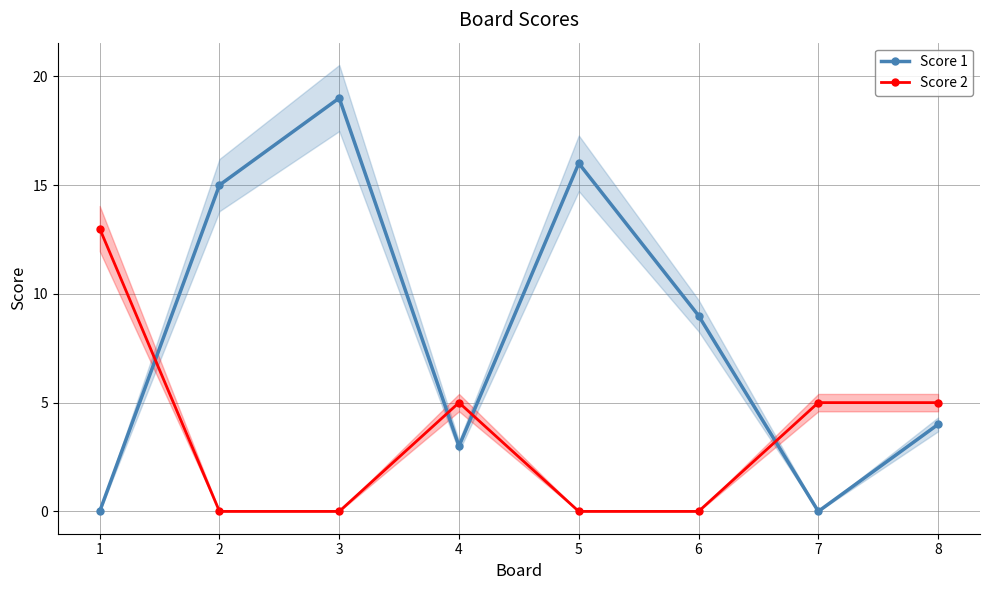

What are all the series names shown in the legend?

Score 1, Score 2